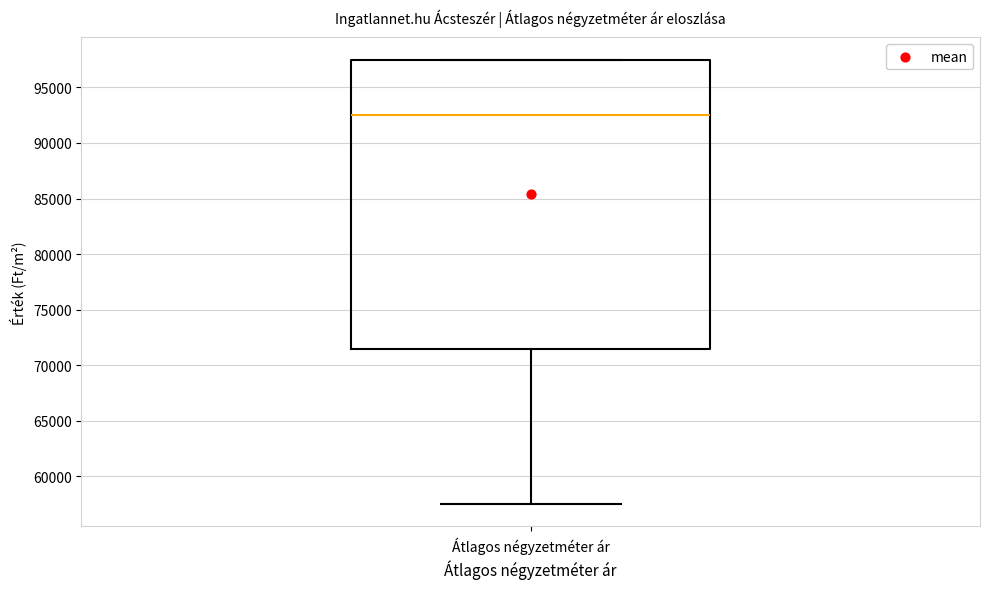

Read this box plot against the y-axis: the position of the median line, the range covered by the box, and the ends of both whiskers. The values are not printed on the chart, so give them approximately, as read against the axis.

median 92500, box 71500 to 97500, whiskers 57500 to 97500